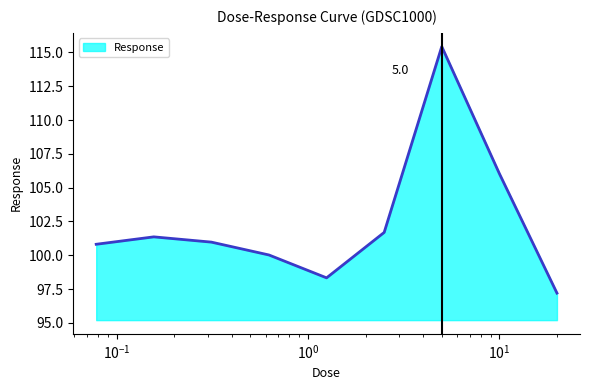

What is the smallest value displayed?

97.2